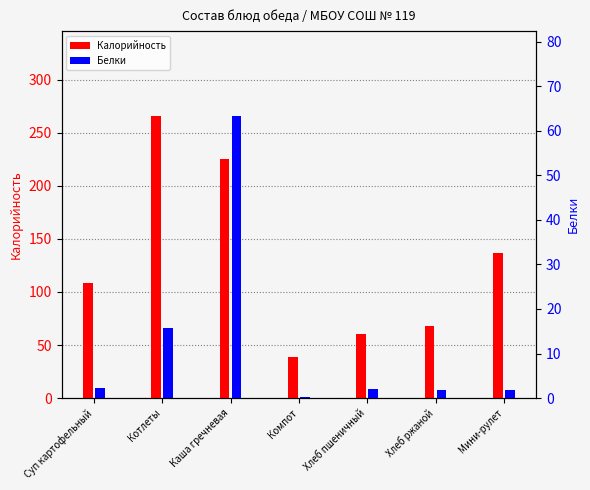

What is the spread (max minus min) of values at Компот?

38.8